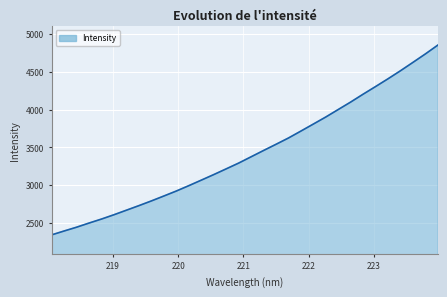

What is the greatest value displayed?

4854.6